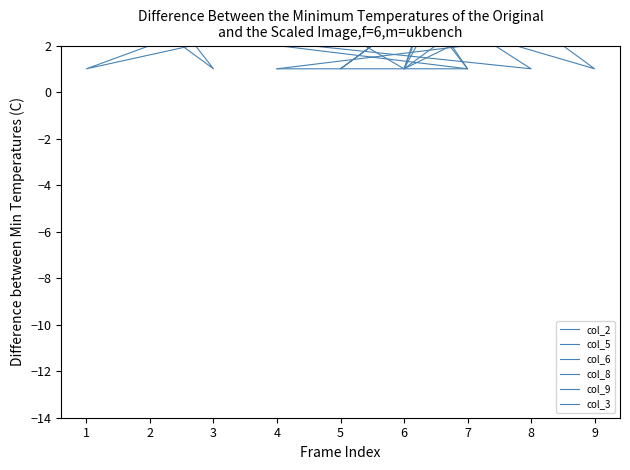

At which category is the sum across all series the highest?

5